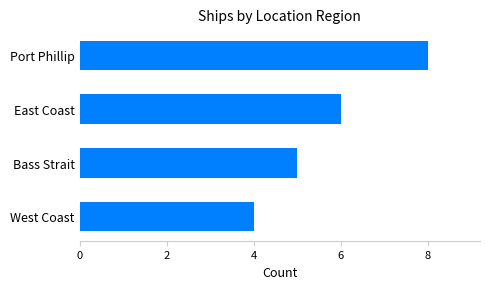

Does the chart contain stacked bars?

No